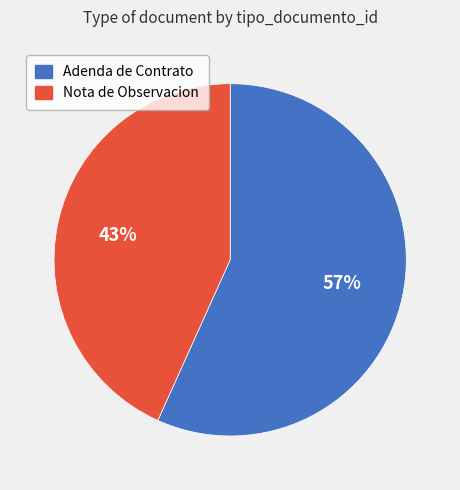

To the nearest percent, what is the average slice percentage?

50%